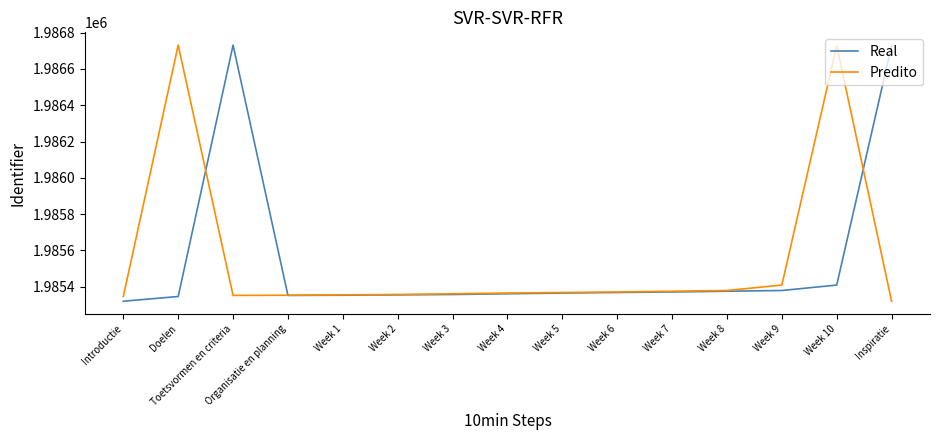

True or false: Real has a value of 1986731 at Toetsvormen en criteria.

True